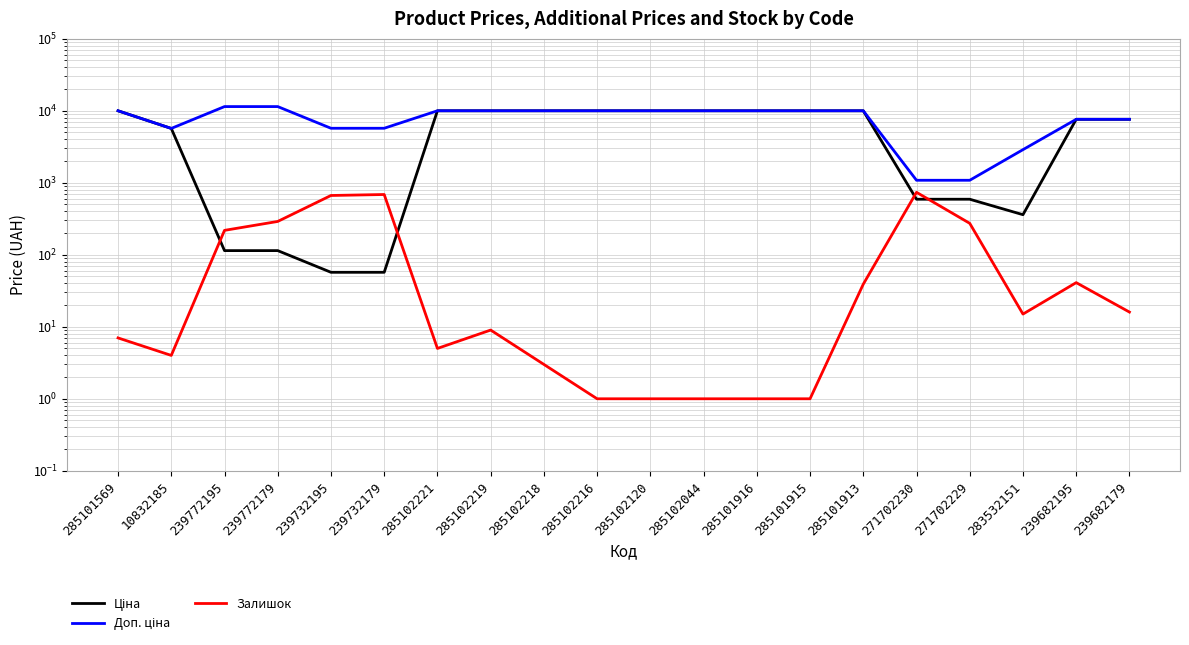

List the labels in order of Залишок value, largest first.

271702230, 239732179, 239732195, 239772179, 271702229, 239772195, 239682195, 285101913, 239682179, 283532151, 285102219, 285101569, 285102221, 10832185, 285102218, 285102216, 285102120, 285102044, 285101916, 285101915